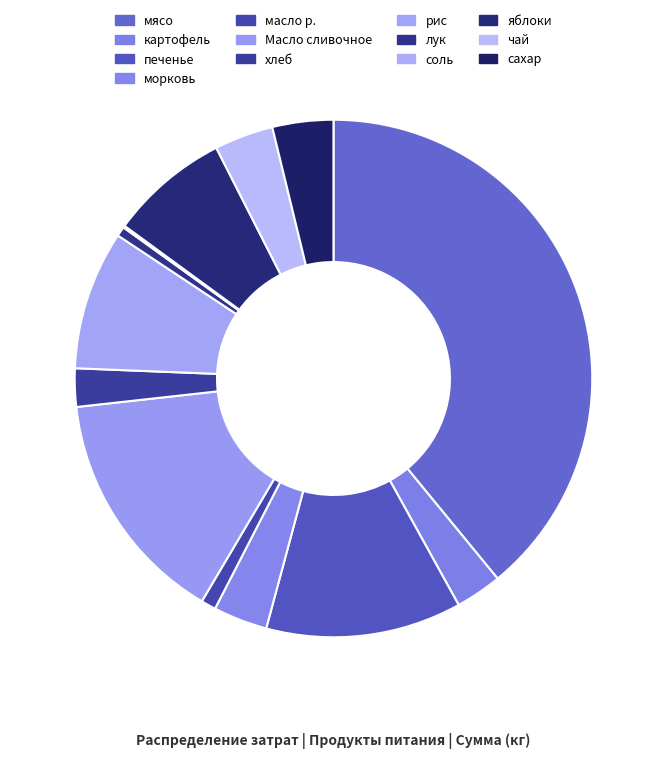

Rank the categories by value from lowest to highest.

соль, лук, масло р., хлеб, картофель, морковь, чай, сахар, яблоки, рис, печенье, Масло сливочное, мясо